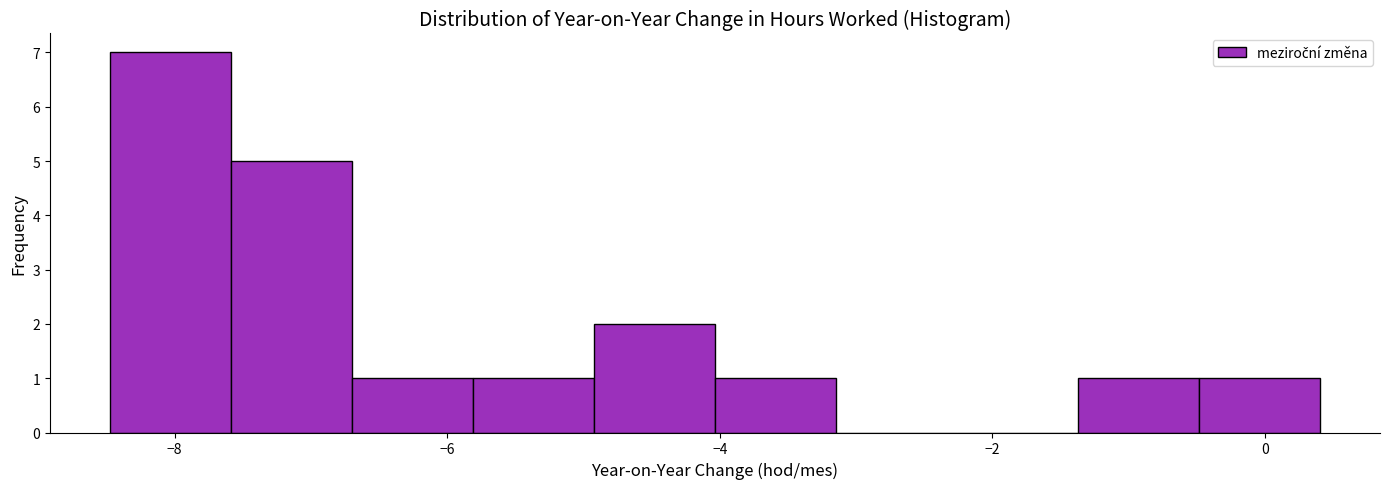

Reading left to right, list every bar in this chart as the range it spans on the x-axis followed by its height. Neither the bar edges nor the heights are printed on the chart, so give them approximately, as read against the axes.

-8.4 to -7.6: 7
-7.6 to -6.6: 5
-6.6 to -5.8: 1
-5.8 to -5.0: 1
-5.0 to -4.0: 2
-4.0 to -3.2: 1
-3.2 to -2.2: 0
-2.2 to -1.4: 0
-1.4 to -0.4: 1
-0.4 to 0.4: 1